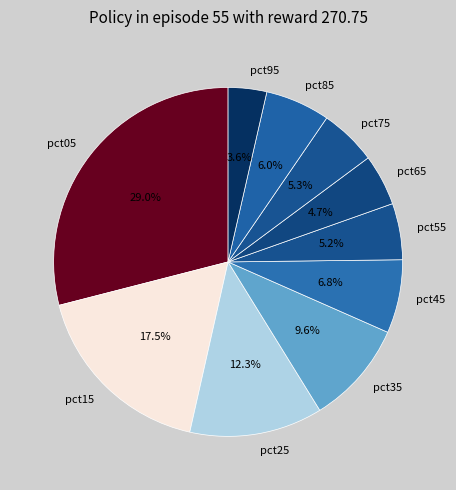

What percentage is the pct35 slice, to the nearest percent?

10%